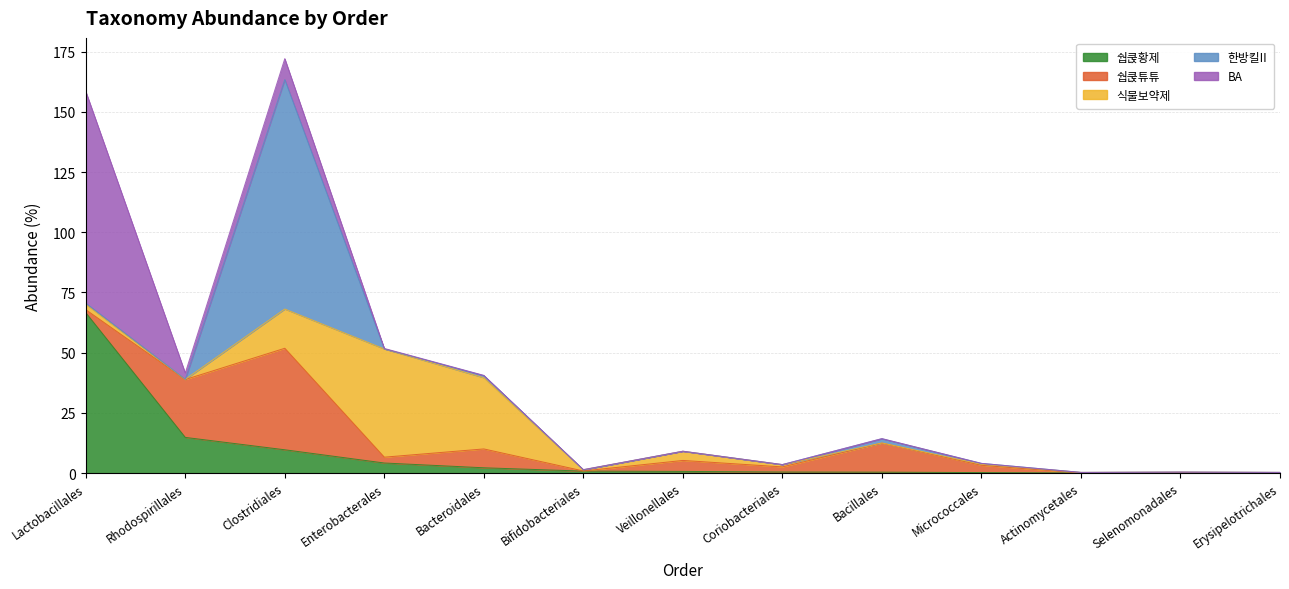

Which has a higher value, Enterobacterales or Coriobacteriales?

Enterobacterales